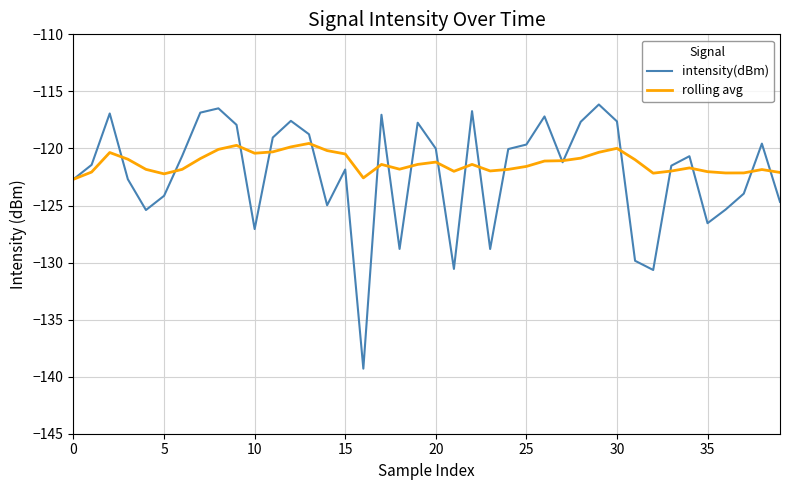

What is the greatest value displayed?

-116.1